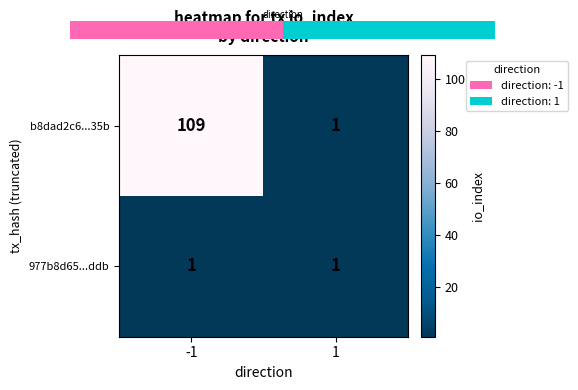

Reading right to left, transcribe all the data shown in this chart.

b8dad2c6...35b: 1=1	-1=109
977b8d65...ddb: 1=1	-1=1